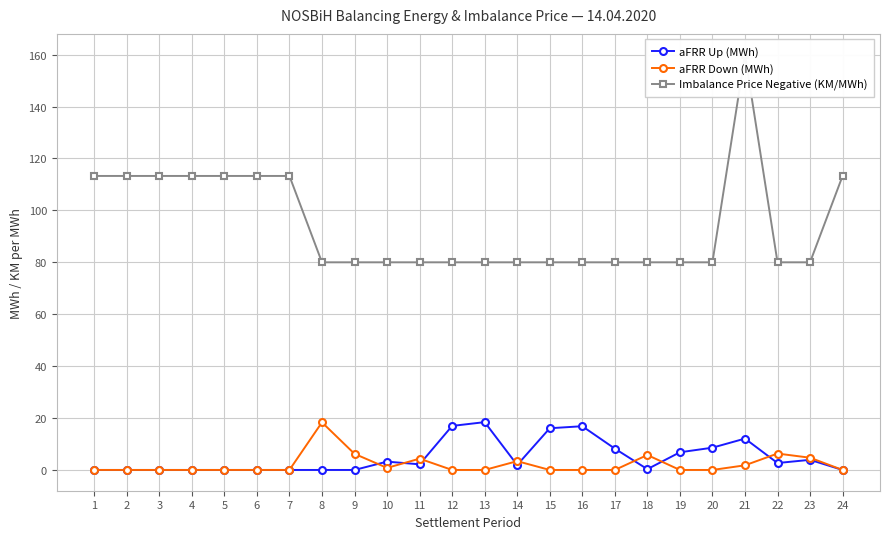

What is the highest value of the Imbalance Price Negative (KM/MWh) series?

160.0